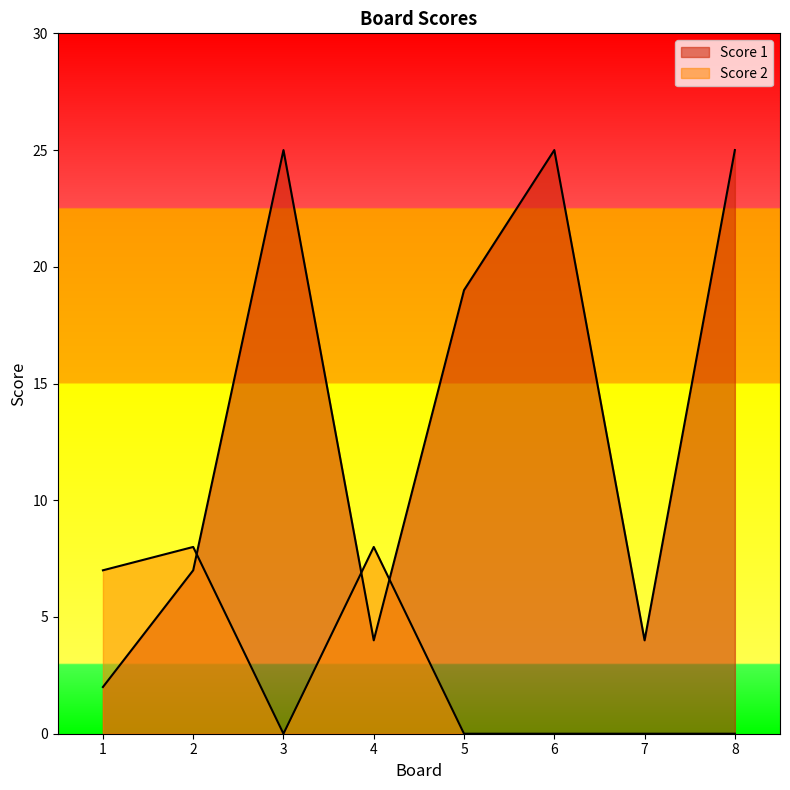

How many categories are shown in the chart?

8